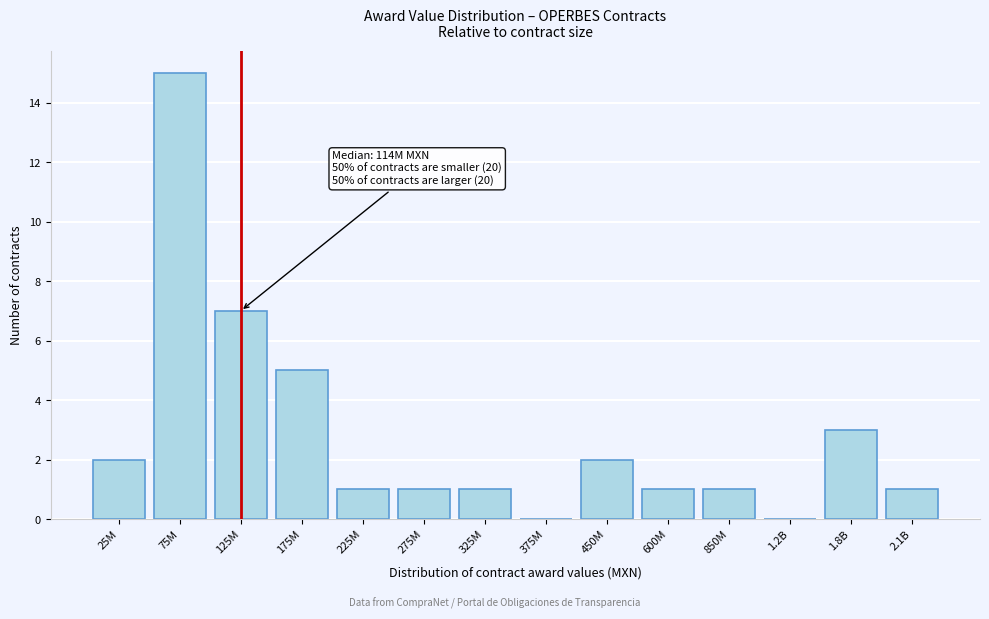

Reading left to right, list all the values displayed in this chart.

25M=2	75M=15	125M=7	175M=5	225M=1	275M=1	325M=1	375M=0	450M=2	600M=1	850M=1	1.2B=0	1.8B=3	2.1B=1